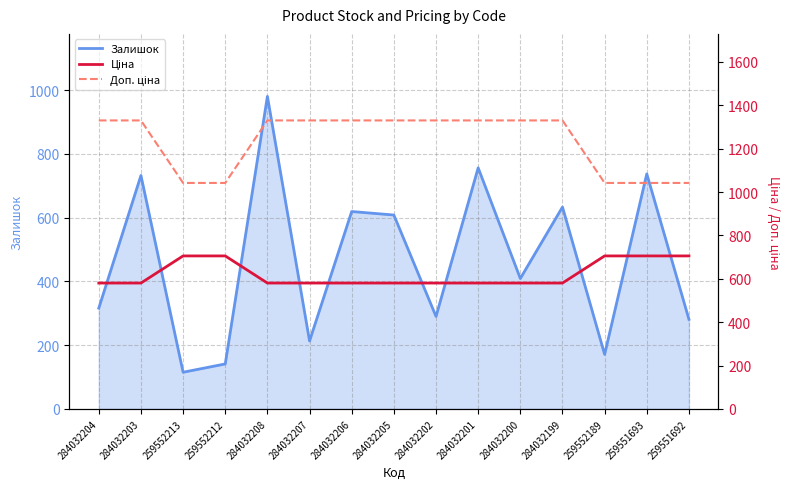

What is the average value of the Доп. ціна series?

1234.2